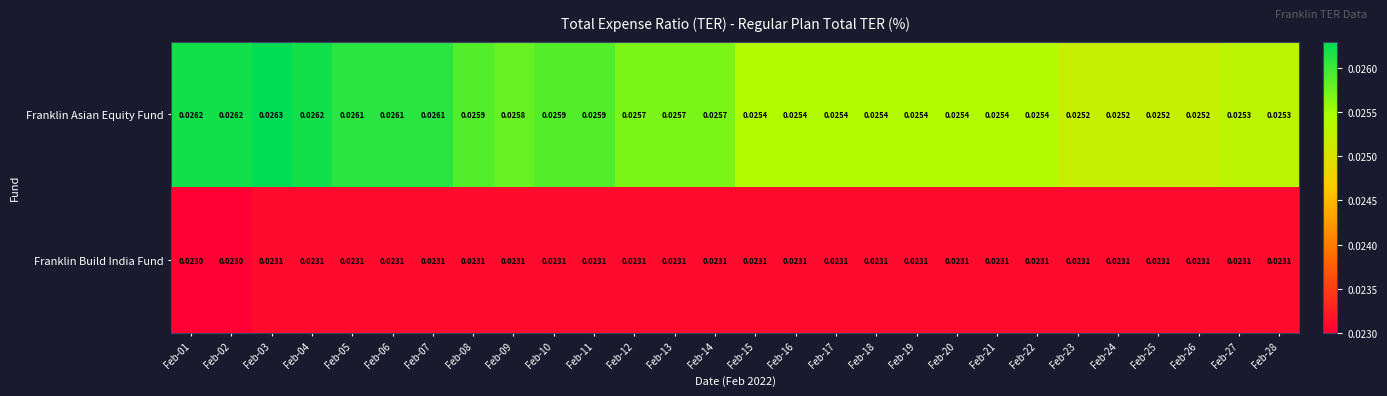

Which series has the largest total across all categories?

Franklin Asian Equity Fund